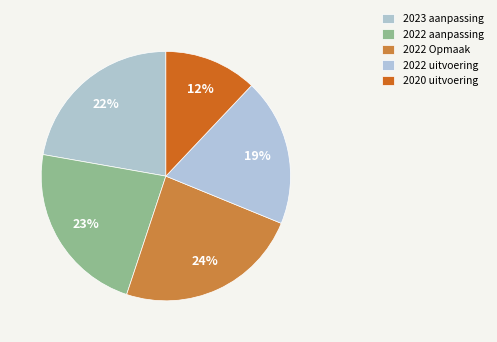

Does any single category account for the majority?

No